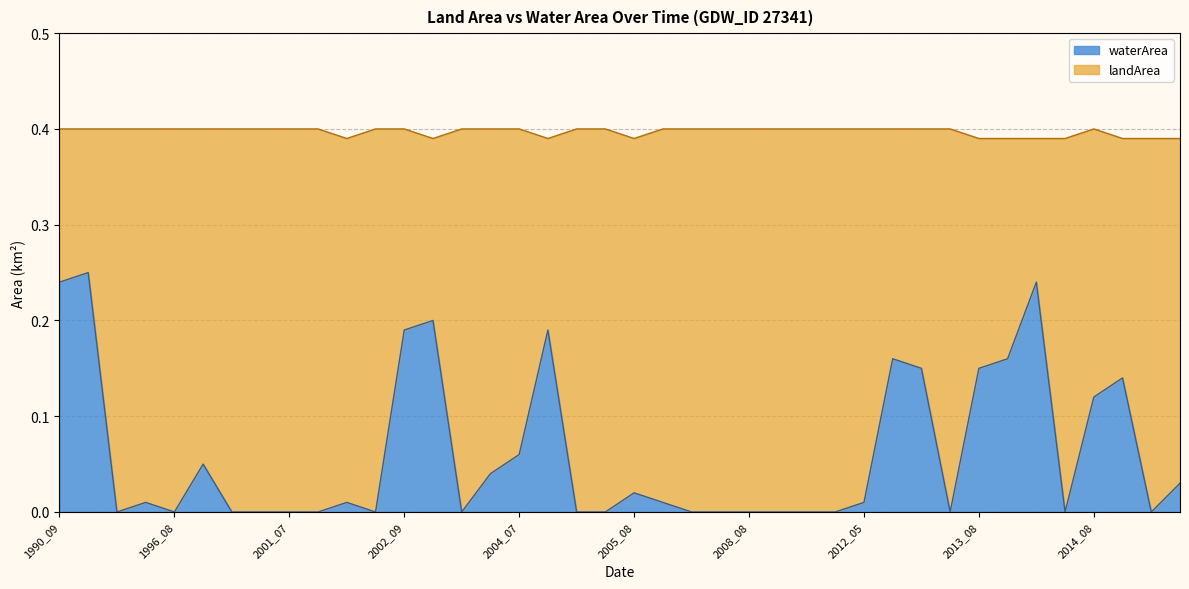

How many data points are above 0?

21